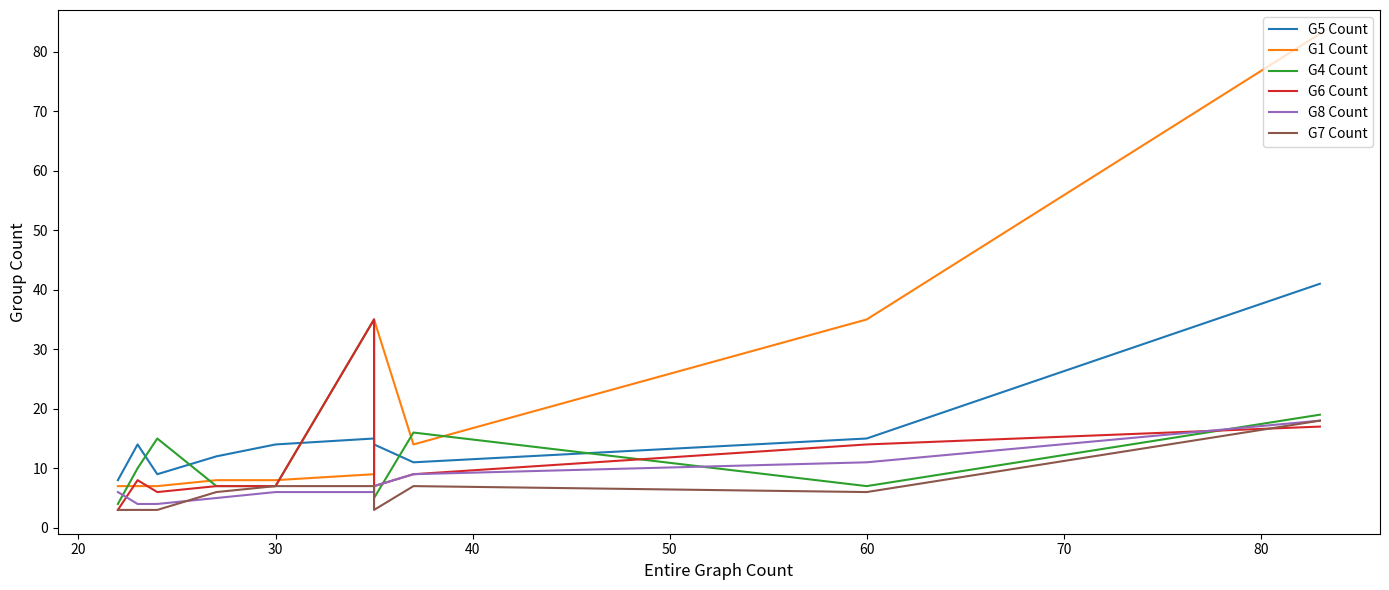

How many lines are shown in the chart?

6